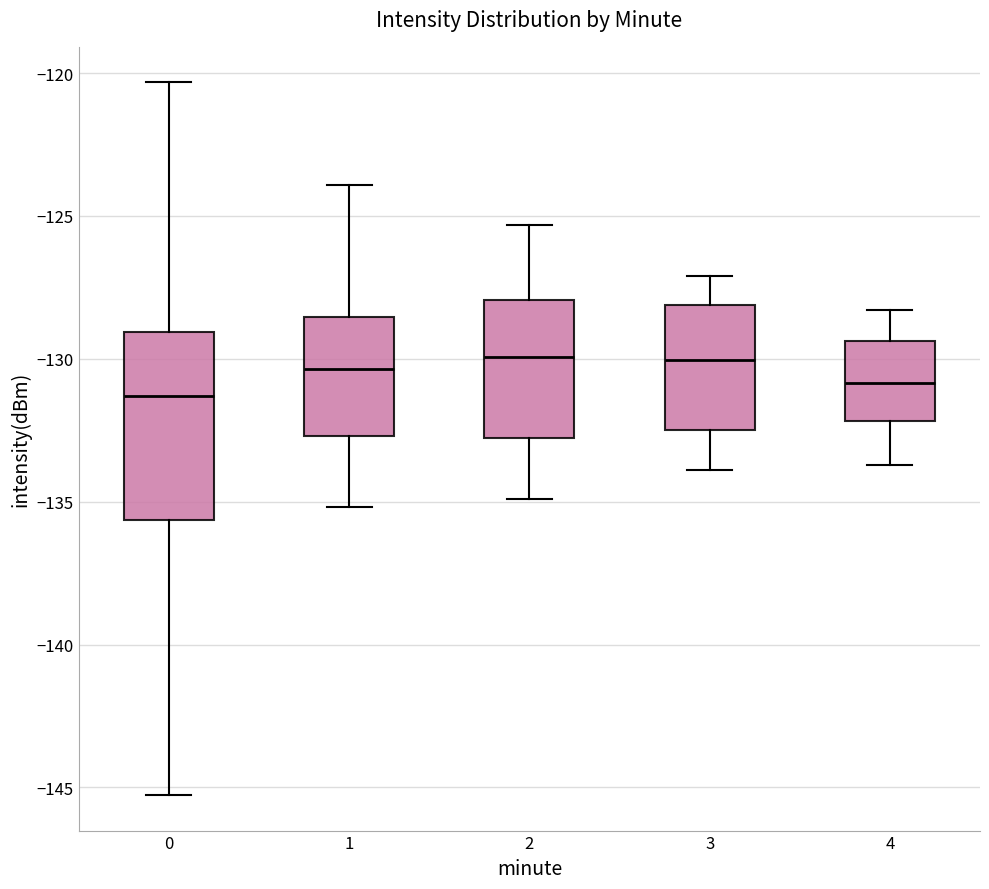

Reading left to right, transcribe this box plot: for each box, give where its median line is, the range the box spans, and where its two whiskers end, as read against the y-axis. The values are not printed on the chart, so give them approximately, as read against the axis.

0: median -131.5, box -135.5 to -129.0, whiskers -145.5 to -120.5
1: median -130.5, box -132.5 to -128.5, whiskers -135.0 to -124.0
2: median -130.0, box -133.0 to -128.0, whiskers -135.0 to -125.5
3: median -130.0, box -132.5 to -128.0, whiskers -134.0 to -127.0
4: median -131.0, box -132.0 to -129.5, whiskers -133.5 to -128.5